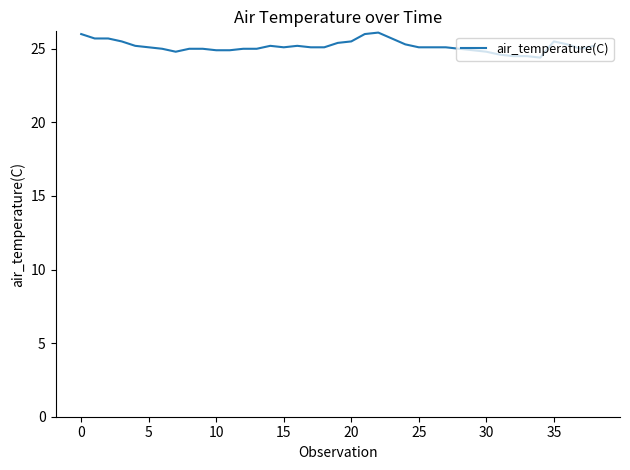

True or false: there are more than 0 points higher than both neighbors.

True